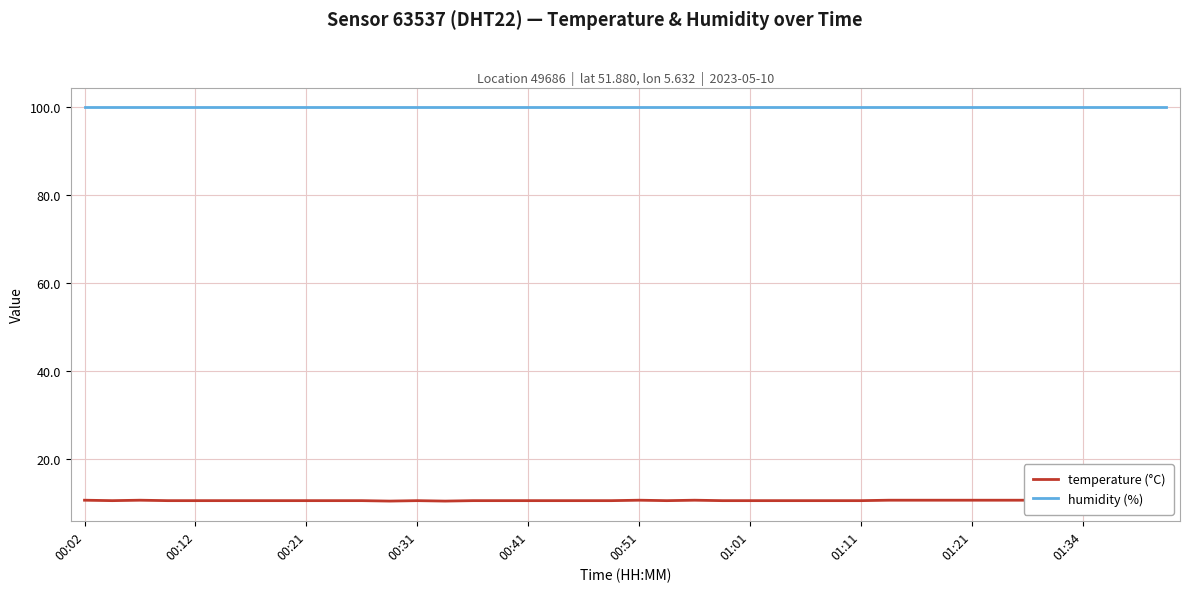

Reading right to left, extract all data points from this chart.

temperature (°C): 10.6	10.6	10.6	10.7	10.6	10.6	10.6	10.6	10.6	10.6	10.6	10.5	10.5	10.5	10.5	10.5	10.5	10.6	10.5	10.6	10.5	10.5	10.5	10.5	10.5	10.5	10.4	10.5	10.4	10.5	10.5	10.5	10.5	10.5	10.5	10.5	10.5	10.6	10.5	10.6
humidity (%): 99.9	99.9	99.9	99.9	99.9	99.9	99.9	99.9	99.9	99.9	99.9	99.9	99.9	99.9	99.9	99.9	99.9	99.9	99.9	99.9	99.9	99.9	99.9	99.9	99.9	99.9	99.9	99.9	99.9	99.9	99.9	99.9	99.9	99.9	99.9	99.9	99.9	99.9	99.9	99.9